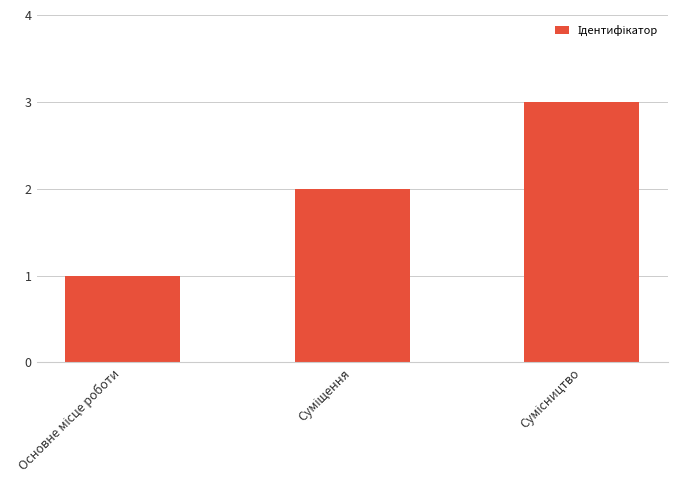

What is the sum of all values?

6